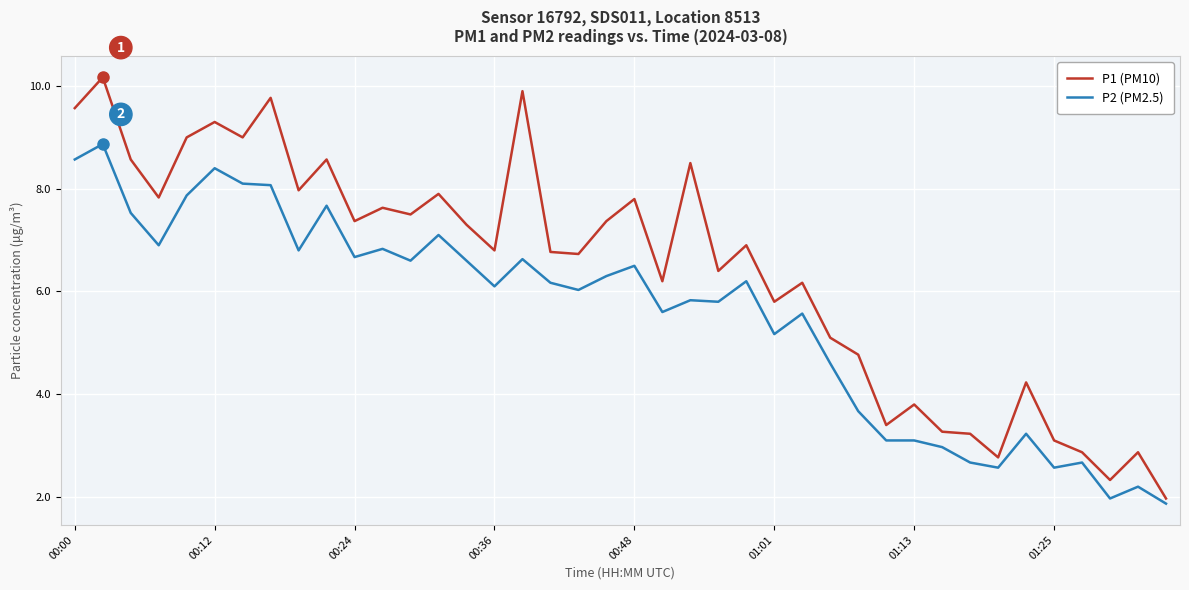

Which series has the largest total across all categories?

P1 (PM10)